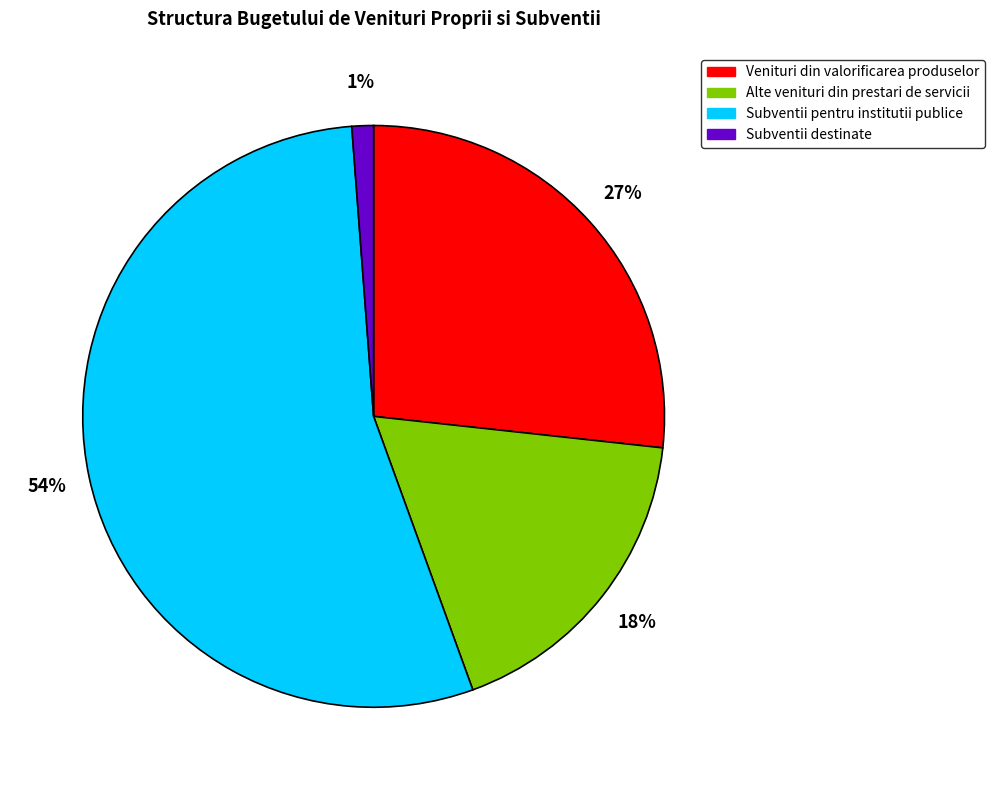

Which has a higher value, Subventii pentru institutii publice or Venituri din valorificarea produselor?

Subventii pentru institutii publice